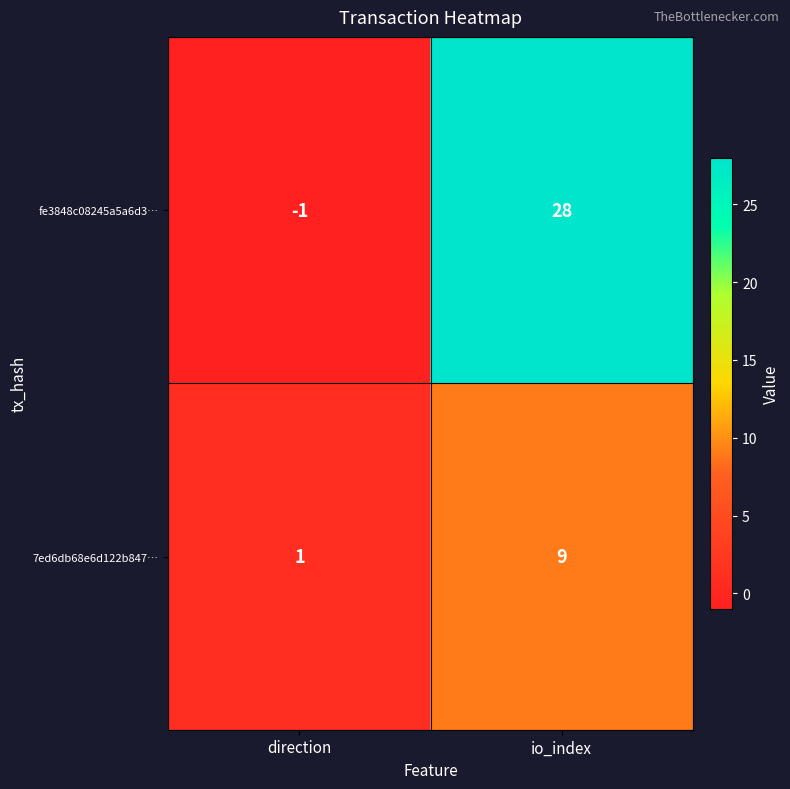

At which category does the chart reach its minimum across all series?

direction